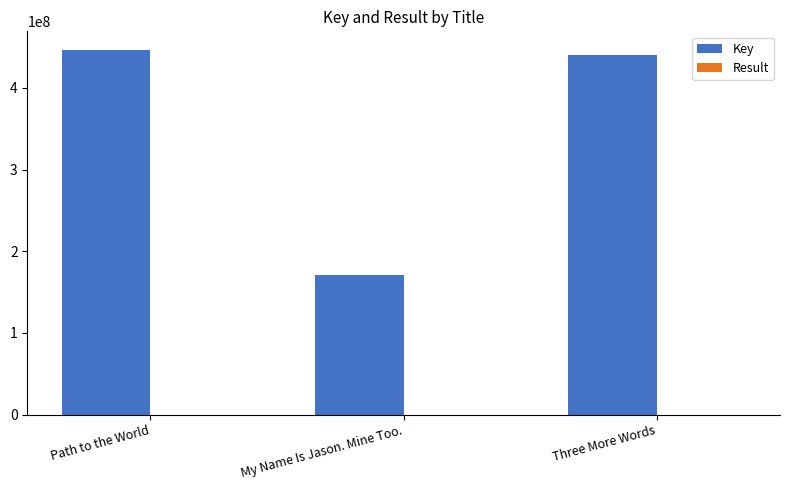

Where does the Key series first go above 440473648?

Path to the World